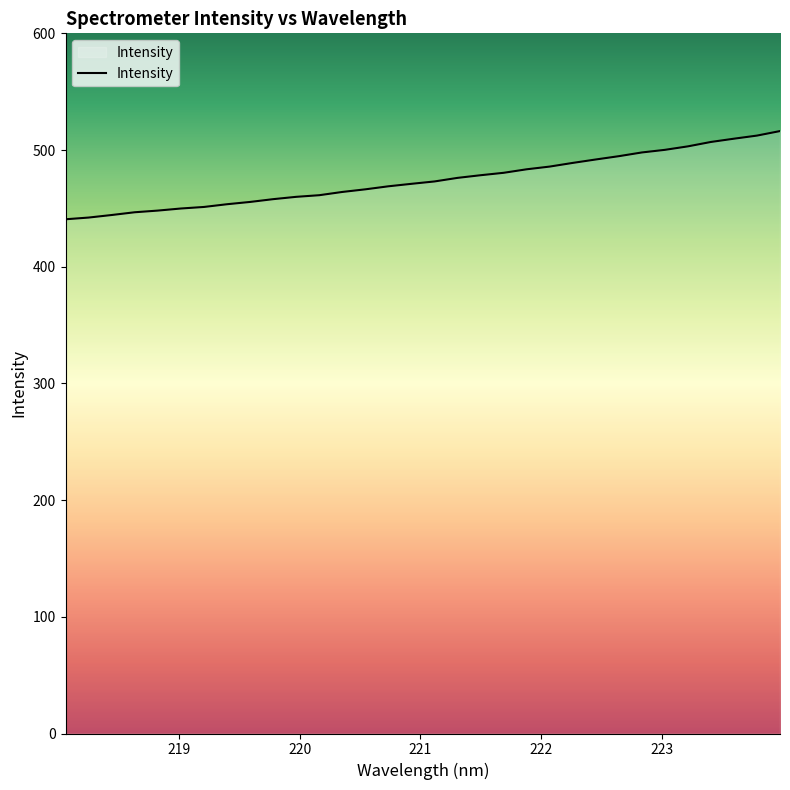

What is the difference between the maximum and minimum values?

75.6